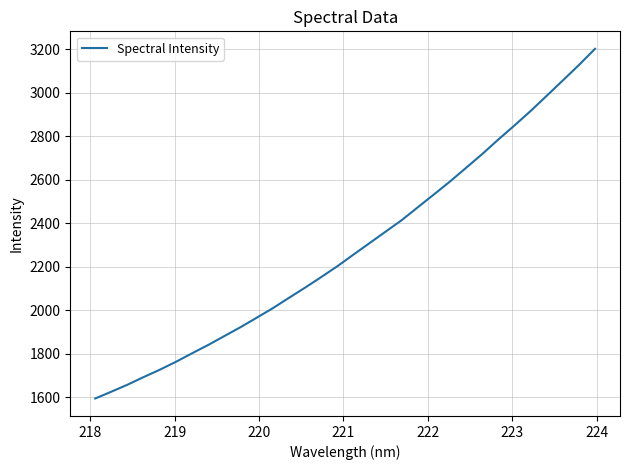

What is the difference between the maximum and minimum values?

1606.8